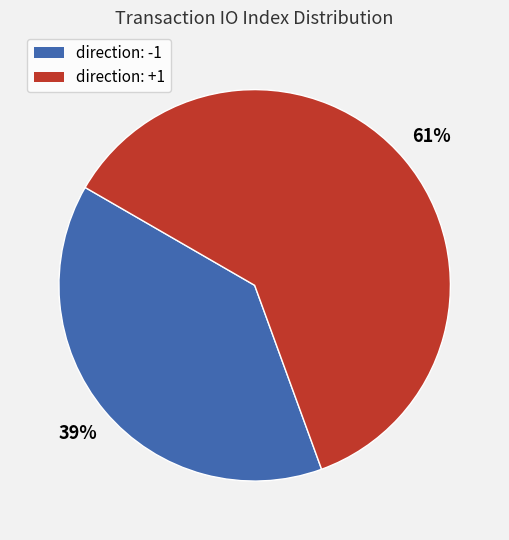

Is there any slice that represents more than half of the pie?

Yes